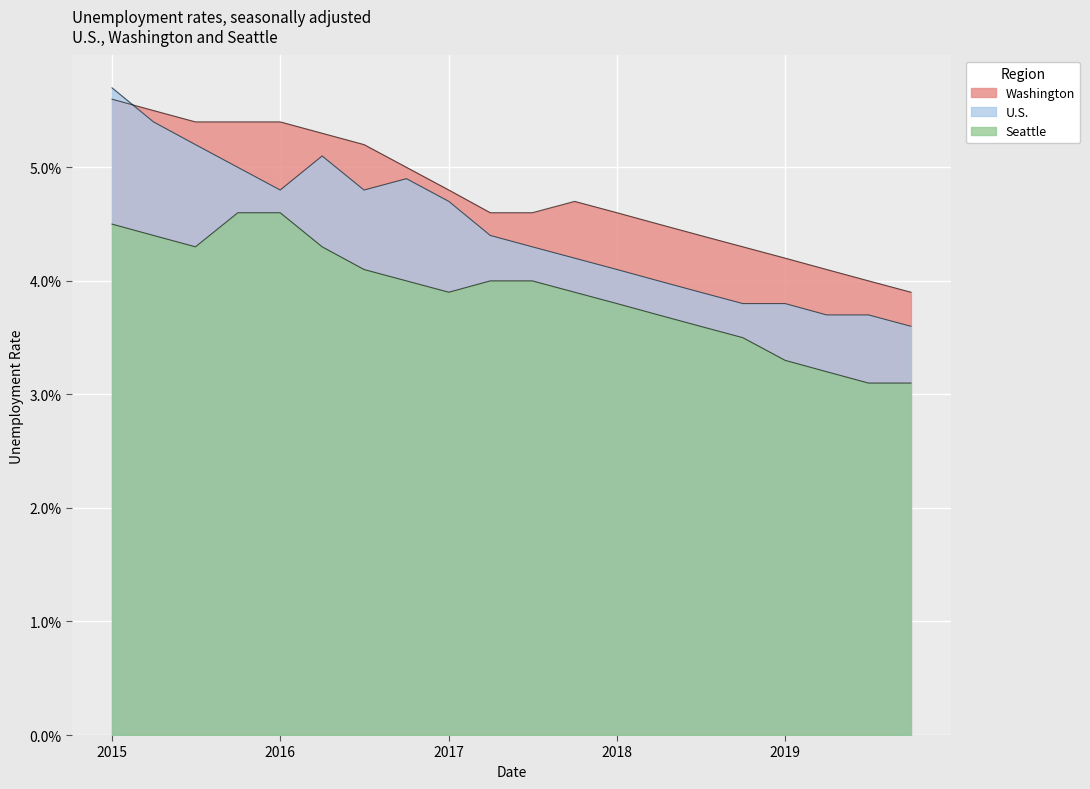

The value of U.S. at 2015-10-01 is 0.0. True or false?

False